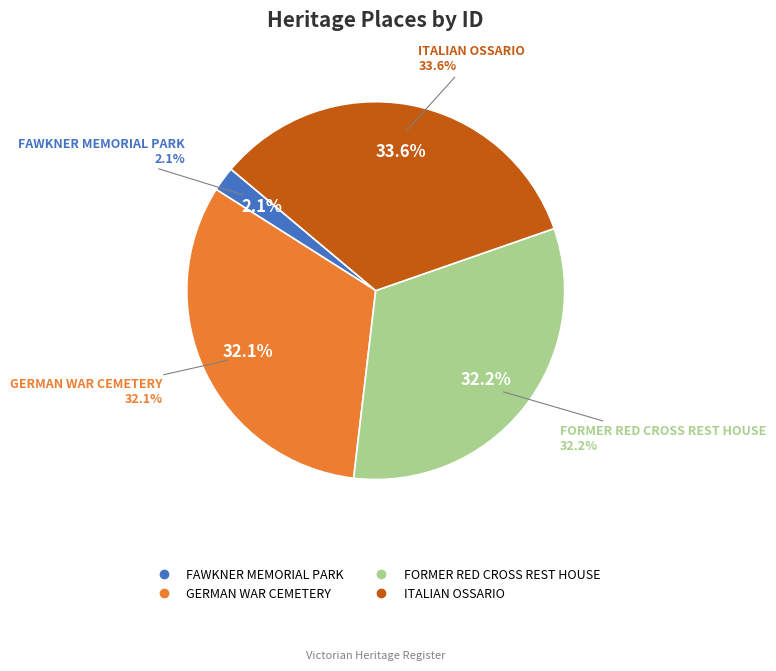

True or false: ITALIAN OSSARIO accounts for 21% of the total.

False